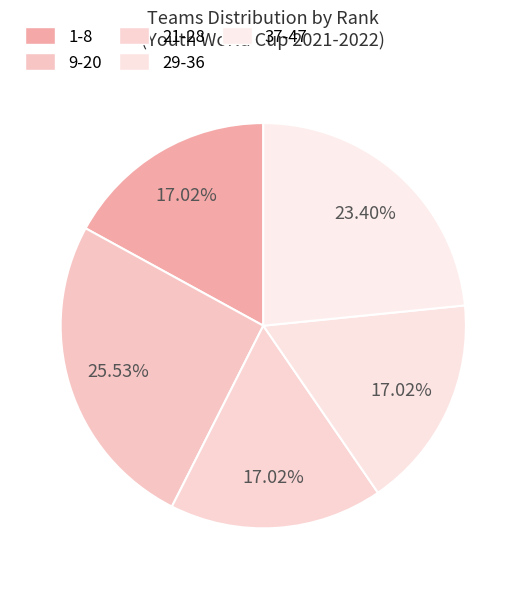

Is 1-8 the majority of the pie?

No